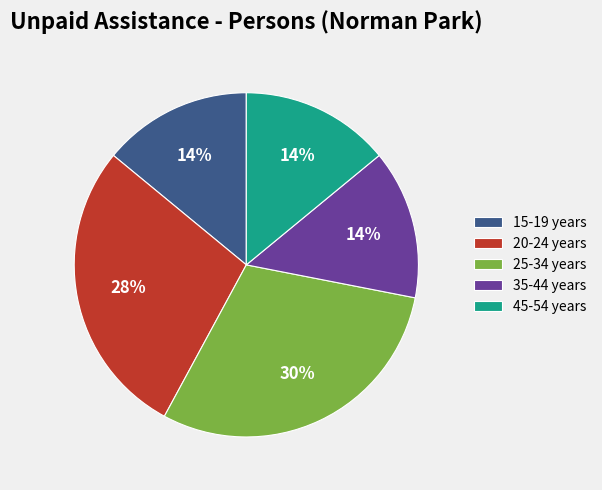

Which slice is the largest?

25-34 years